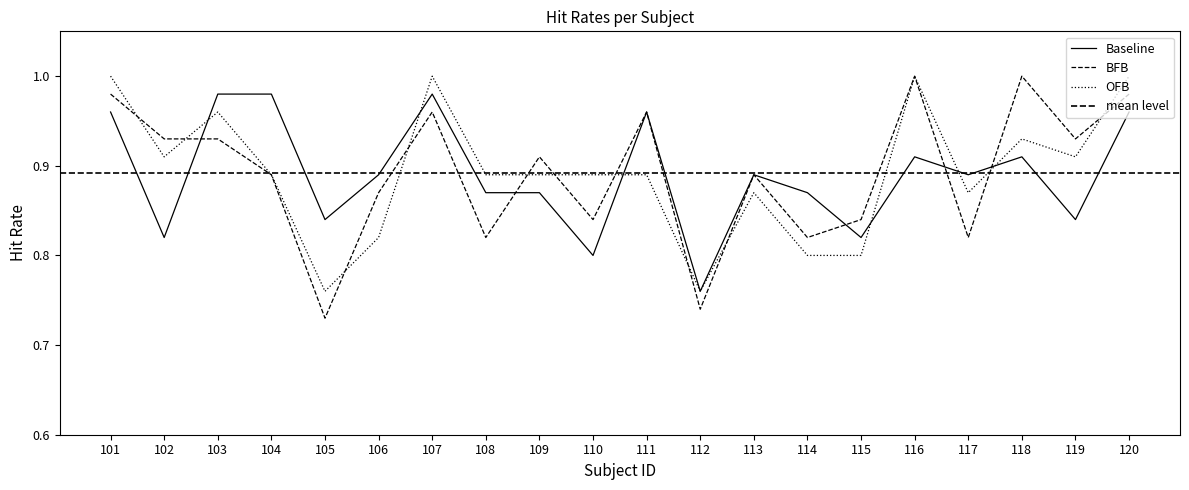

In OFB, how many points are lower than both neighbors (excluding endpoints)?

5